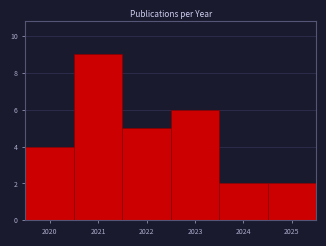

Which range on the x-axis has the tallest bar?

2020.5 to 2021.5